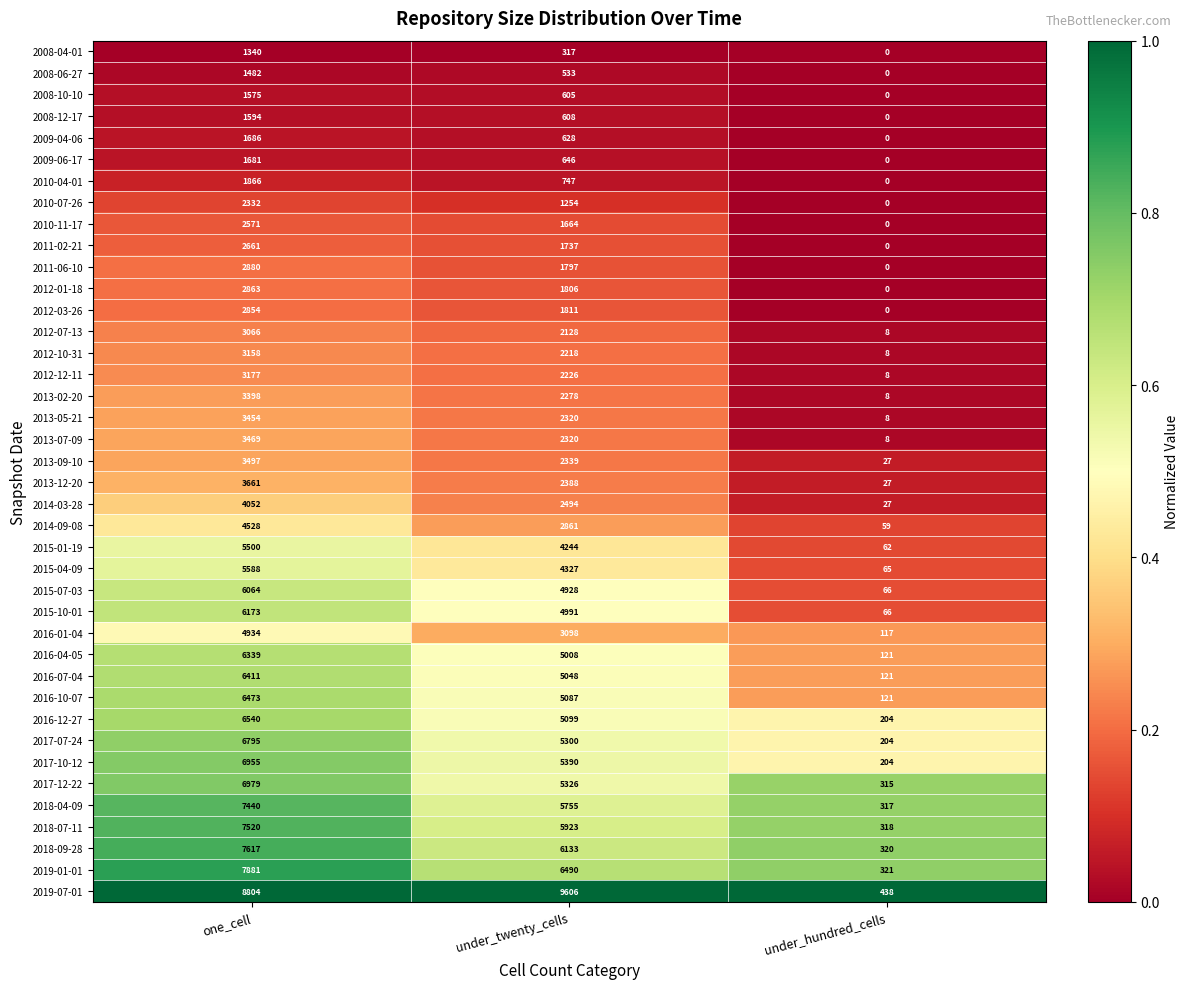

Is it true that 2015-04-09 equals 2825 at one_cell?

False